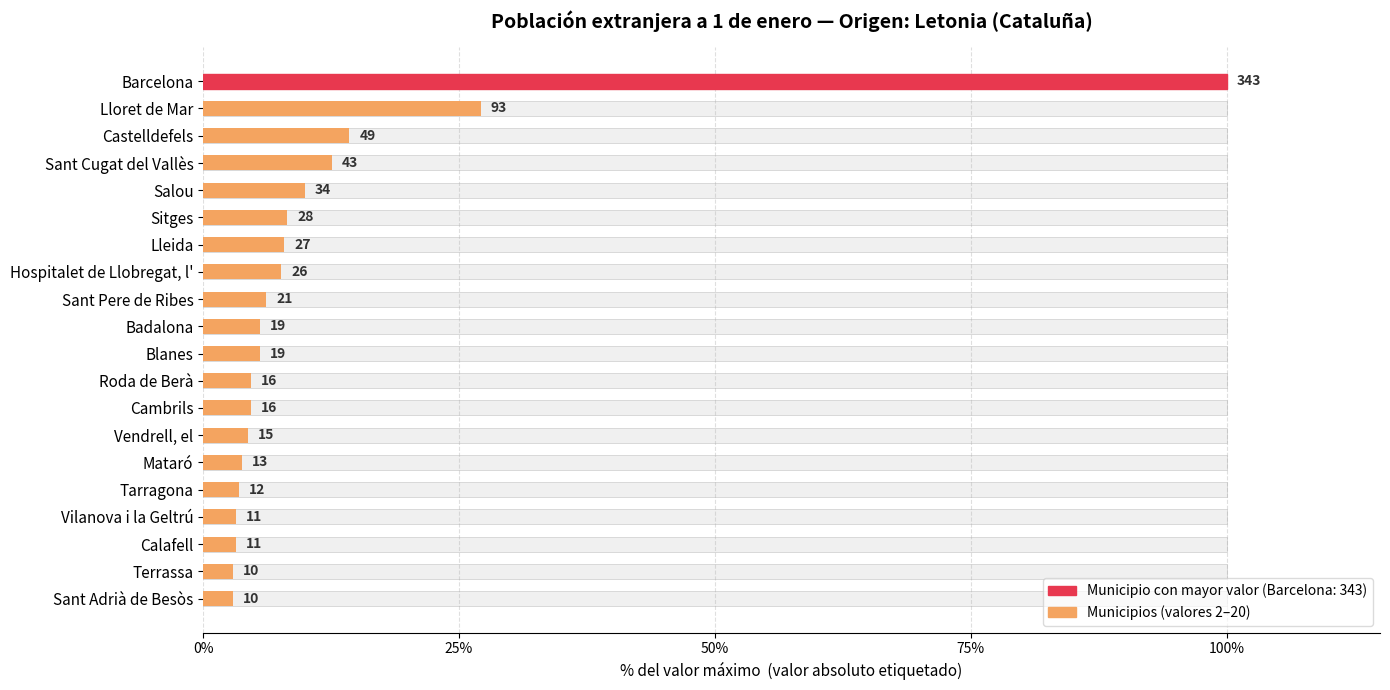

What is the smallest value displayed?

2.9